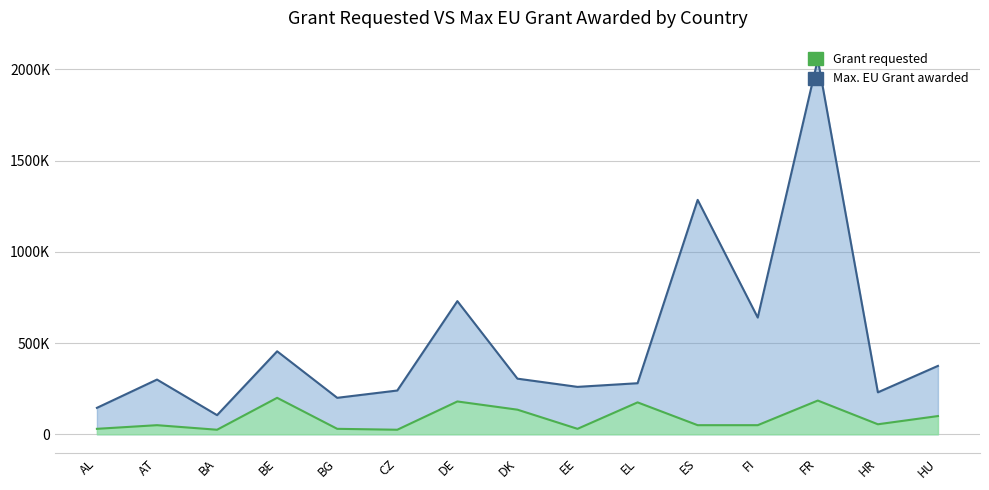

What position from the right is EL?

6